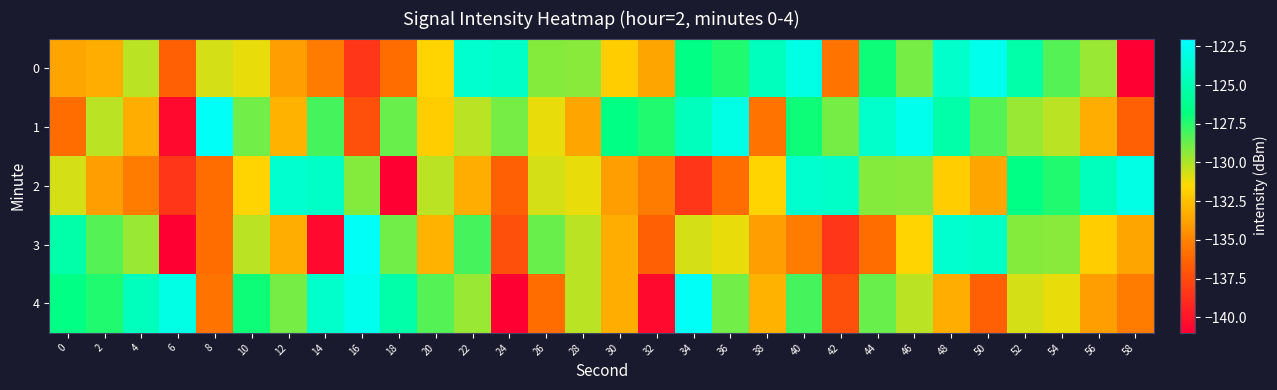

Reading left to right, what are all the values shown in this chart?

0: 0=-133.6	2=-133.2	4=-130.2	6=-136.5	8=-130.7	10=-131.1	12=-133.9	14=-135.3	16=-138.4	18=-135.9	20=-131.7	22=-123.8	24=-124.1	26=-129.2	28=-129.3	30=-132.0	32=-133.6	34=-126.6	36=-127.4	38=-124.5	40=-123.0	42=-135.7	44=-127.0	46=-128.9	48=-124.0	50=-122.7	52=-125.2	54=-128.3	56=-129.6	58=-141.0
1: 0=-135.9	2=-130.2	4=-133.2	6=-140.5	8=-122.3	10=-128.8	12=-133.1	14=-128.0	16=-137.2	18=-128.7	20=-132.0	22=-130.2	24=-128.9	26=-131.1	28=-133.6	30=-126.6	32=-127.4	34=-124.5	36=-123.0	38=-135.7	40=-127.0	42=-128.9	44=-124.0	46=-122.7	48=-125.2	50=-128.3	52=-129.6	54=-130.2	56=-133.2	58=-136.5
2: 0=-130.7	2=-133.9	4=-135.3	6=-138.4	8=-135.9	10=-131.7	12=-123.8	14=-124.1	16=-129.2	18=-141.0	20=-130.2	22=-133.2	24=-136.5	26=-130.7	28=-131.1	30=-133.9	32=-135.3	34=-138.4	36=-135.9	38=-131.7	40=-123.8	42=-124.1	44=-129.2	46=-129.3	48=-132.0	50=-133.6	52=-126.6	54=-127.4	56=-124.5	58=-123.0
3: 0=-125.2	2=-128.3	4=-129.6	6=-141.0	8=-135.9	10=-130.2	12=-133.2	14=-140.5	16=-122.3	18=-128.8	20=-133.1	22=-128.0	24=-137.2	26=-128.7	28=-130.2	30=-133.2	32=-136.5	34=-130.7	36=-131.1	38=-133.9	40=-135.3	42=-138.4	44=-135.9	46=-131.7	48=-123.8	50=-124.1	52=-129.2	54=-129.3	56=-132.0	58=-133.6
4: 0=-126.6	2=-127.4	4=-124.5	6=-123.0	8=-135.7	10=-127.0	12=-128.9	14=-124.0	16=-122.7	18=-125.2	20=-128.3	22=-129.6	24=-141.0	26=-135.9	28=-130.2	30=-133.2	32=-140.5	34=-122.3	36=-128.8	38=-133.1	40=-128.0	42=-137.2	44=-128.7	46=-130.2	48=-133.2	50=-136.5	52=-130.7	54=-131.1	56=-133.9	58=-135.3